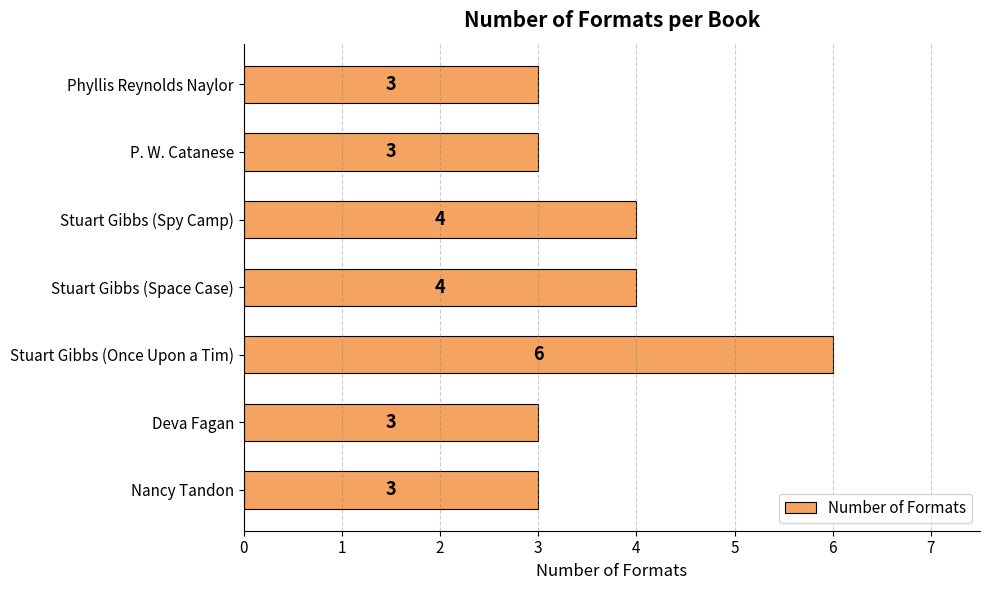

What is the minimum value shown in the chart?

3